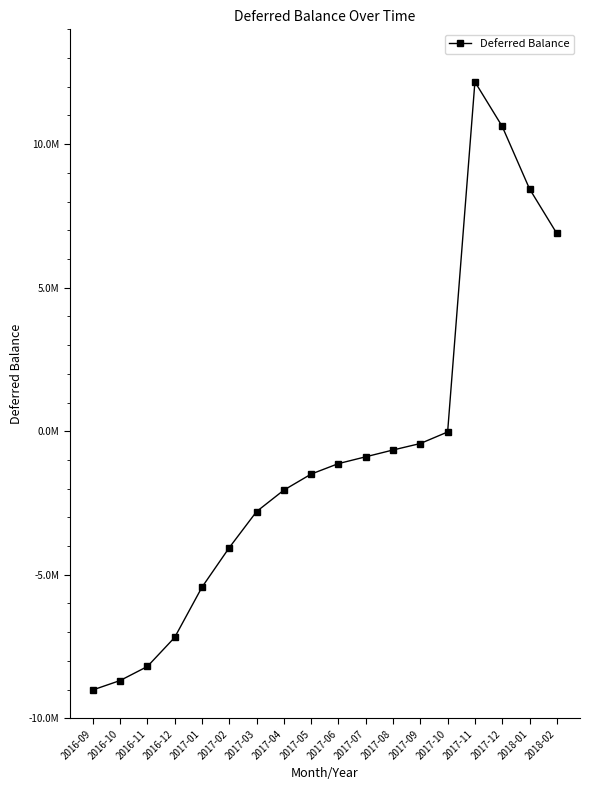

Rank the categories by value from lowest to highest.

2016-09, 2016-10, 2016-11, 2016-12, 2017-01, 2017-02, 2017-03, 2017-04, 2017-05, 2017-06, 2017-07, 2017-08, 2017-09, 2017-10, 2018-02, 2018-01, 2017-12, 2017-11